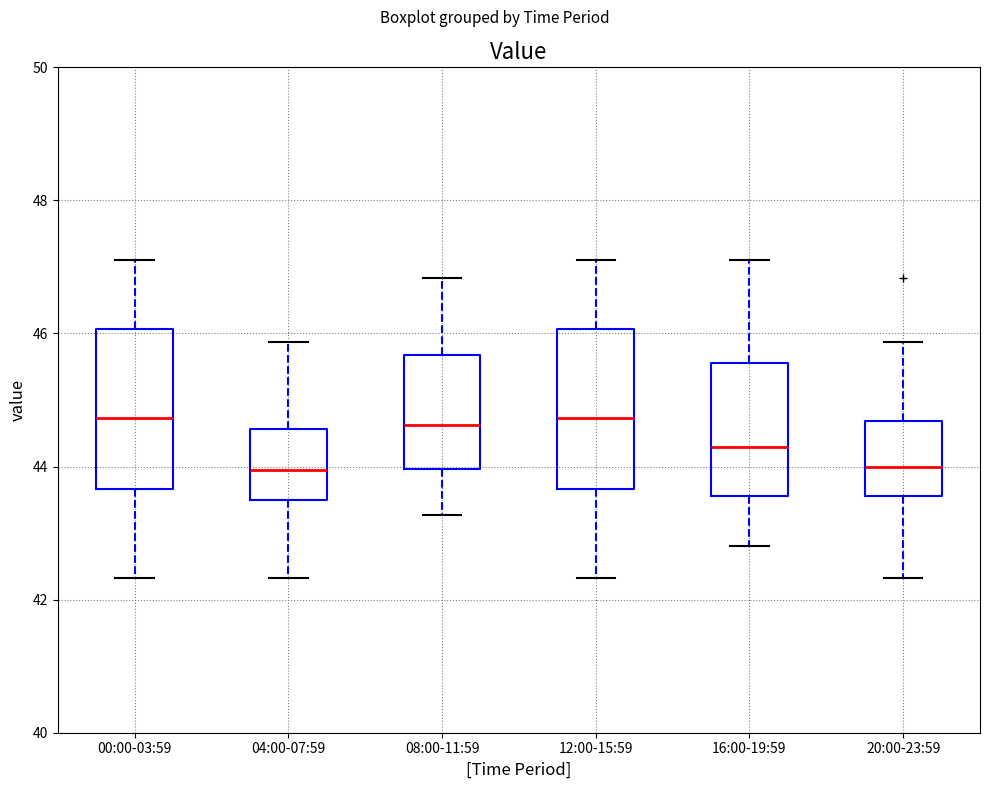

Reading left to right, transcribe this box plot: for each box, give where its median line is, the range the box spans, and where its two whiskers end, as read against the y-axis. The values are not printed on the chart, so give them approximately, as read against the axis.

00:00-03:59: median 44.8, box 43.6 to 46.0, whiskers 42.4 to 47.2
04:00-07:59: median 44.0, box 43.6 to 44.6, whiskers 42.4 to 45.8
08:00-11:59: median 44.6, box 44.0 to 45.6, whiskers 43.2 to 46.8
12:00-15:59: median 44.8, box 43.6 to 46.0, whiskers 42.4 to 47.2
16:00-19:59: median 44.4, box 43.6 to 45.6, whiskers 42.8 to 47.2
20:00-23:59: median 44.0, box 43.6 to 44.6, whiskers 42.4 to 45.8